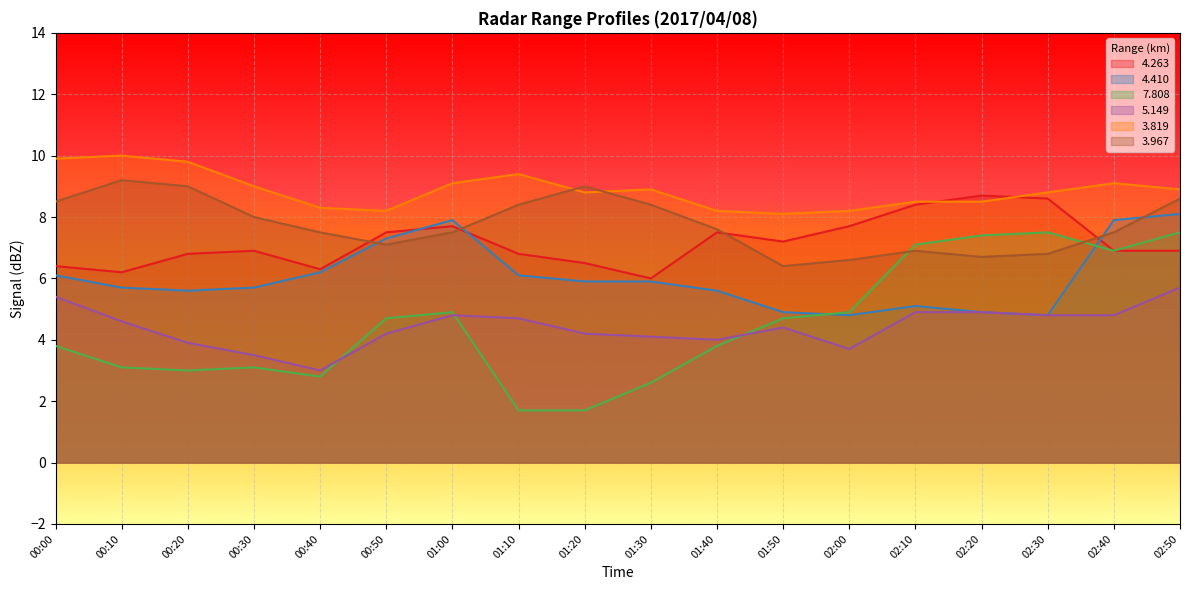

Reading left to right, list all the values displayed in this chart.

  4.263: 00:00=6.4	00:10=6.2	00:20=6.8	00:30=6.9	00:40=6.3	00:50=7.5	01:00=7.7	01:10=6.8	01:20=6.5	01:30=6.0	01:40=7.5	01:50=7.2	02:00=7.7	02:10=8.4	02:20=8.7	02:30=8.6	02:40=6.9	02:50=6.9
  4.410: 00:00=6.1	00:10=5.7	00:20=5.6	00:30=5.7	00:40=6.2	00:50=7.3	01:00=7.9	01:10=6.1	01:20=5.9	01:30=5.9	01:40=5.6	01:50=4.9	02:00=4.8	02:10=5.1	02:20=4.9	02:30=4.8	02:40=7.9	02:50=8.1
  7.808: 00:00=3.8	00:10=3.1	00:20=3.0	00:30=3.1	00:40=2.8	00:50=4.7	01:00=4.9	01:10=1.7	01:20=1.7	01:30=2.6	01:40=3.8	01:50=4.7	02:00=4.9	02:10=7.1	02:20=7.4	02:30=7.5	02:40=6.9	02:50=7.5
  5.149: 00:00=5.4	00:10=4.6	00:20=3.9	00:30=3.5	00:40=3.0	00:50=4.2	01:00=4.8	01:10=4.7	01:20=4.2	01:30=4.1	01:40=4.0	01:50=4.4	02:00=3.7	02:10=4.9	02:20=4.9	02:30=4.8	02:40=4.8	02:50=5.7
  3.819: 00:00=9.9	00:10=10.0	00:20=9.8	00:30=9.0	00:40=8.3	00:50=8.2	01:00=9.1	01:10=9.4	01:20=8.8	01:30=8.9	01:40=8.2	01:50=8.1	02:00=8.2	02:10=8.5	02:20=8.5	02:30=8.8	02:40=9.1	02:50=8.9
  3.967: 00:00=8.5	00:10=9.2	00:20=9.0	00:30=8.0	00:40=7.5	00:50=7.1	01:00=7.5	01:10=8.4	01:20=9.0	01:30=8.4	01:40=7.6	01:50=6.4	02:00=6.6	02:10=6.9	02:20=6.7	02:30=6.8	02:40=7.5	02:50=8.6